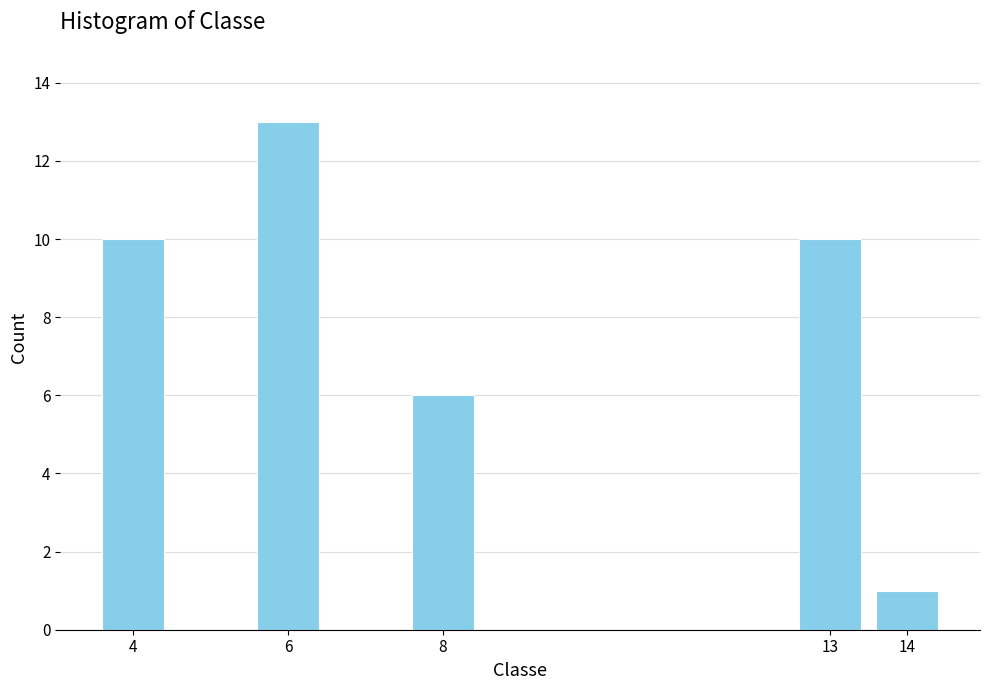

Reading left to right, list all the values displayed in this chart.

4=10	6=13	8=6	13=10	14=1